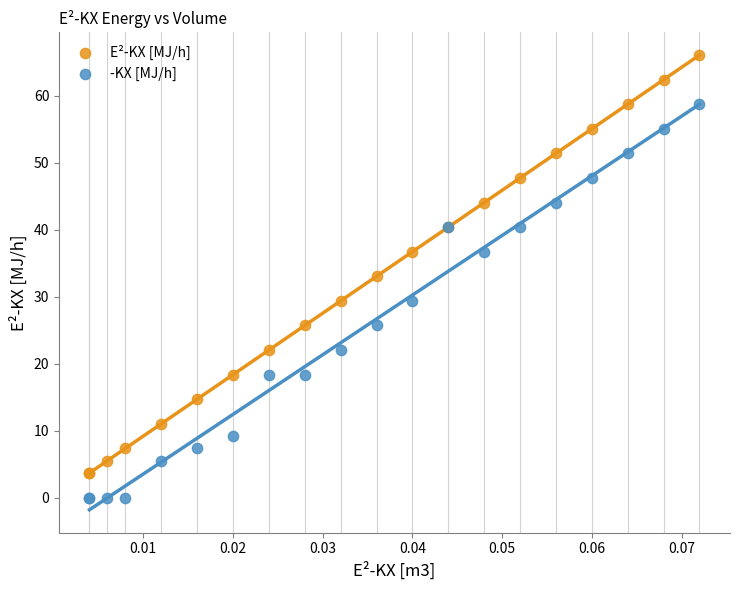

What are all the series names shown in the legend?

E²-KX [MJ/h], -KX [MJ/h]